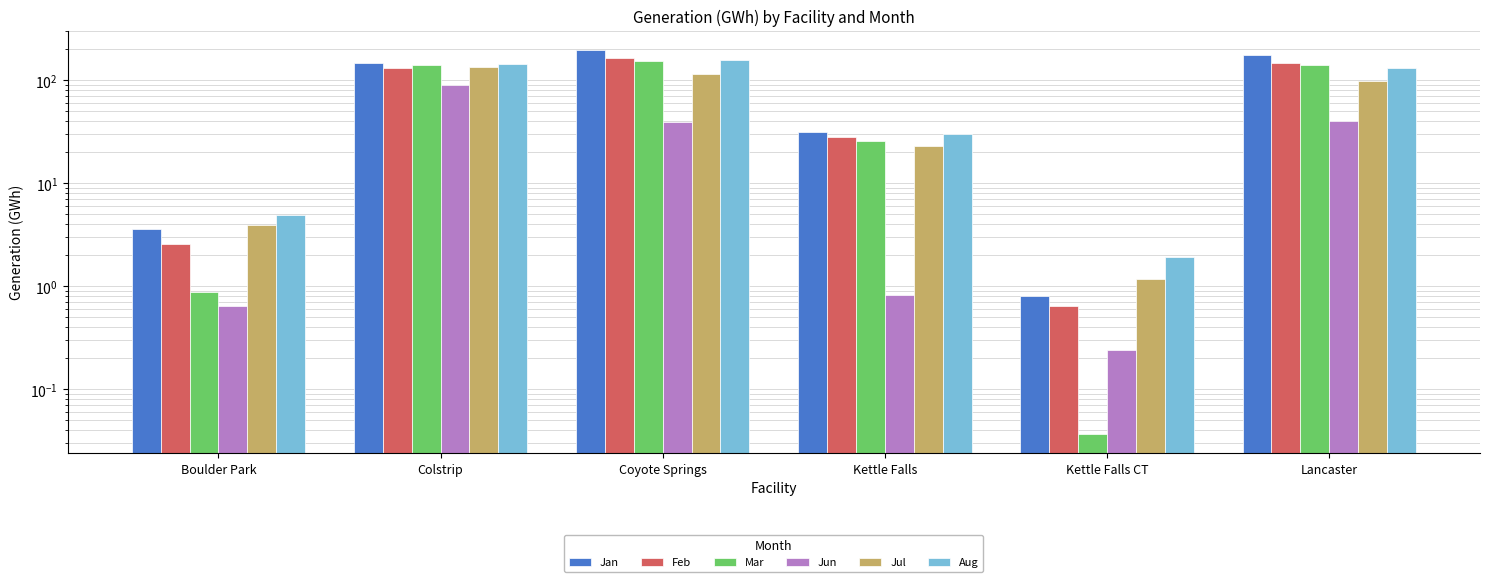

How many groups of bars are there?

6